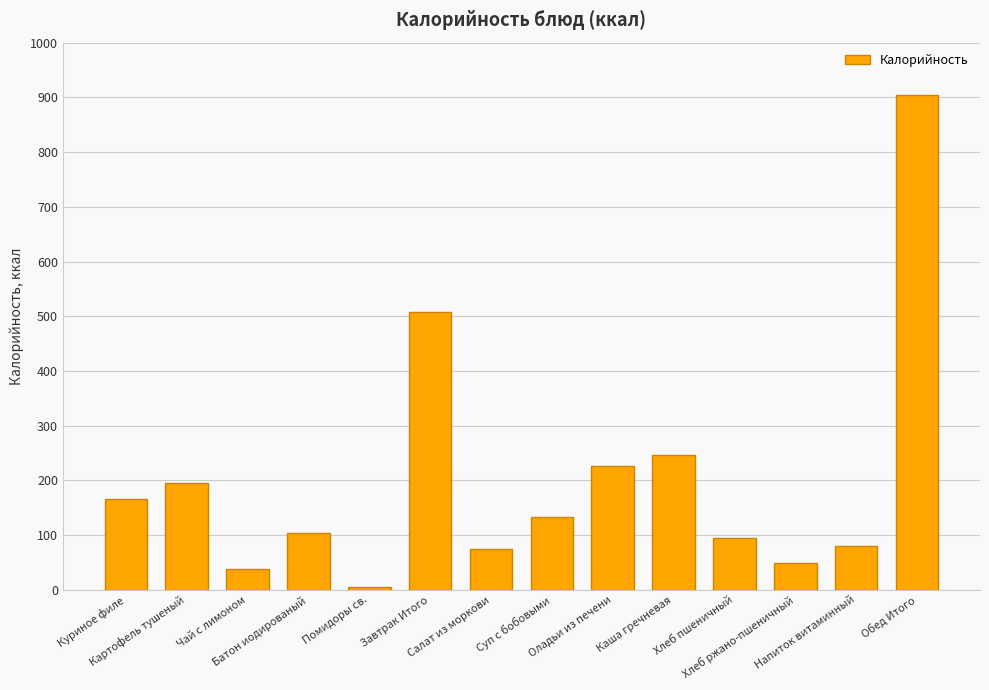

What is the value of the 1st bar from the left?

165.9